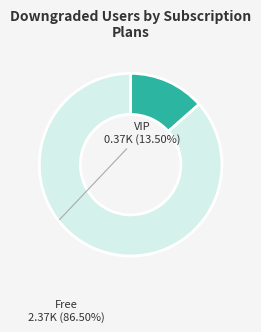

Is the sum of Free and VIP greater than half?

Yes